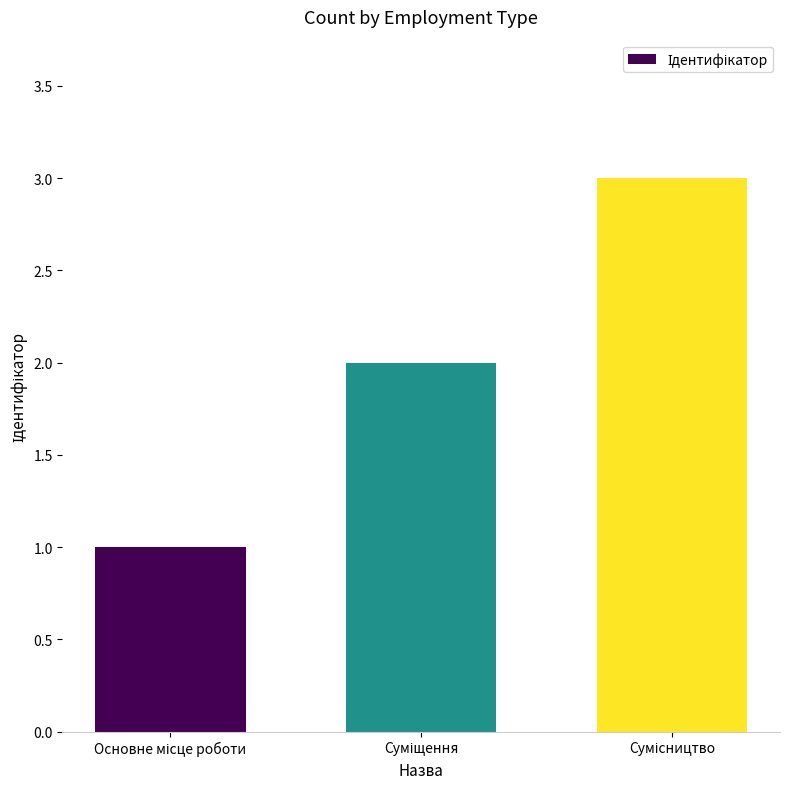

What is the sum of all values?

6